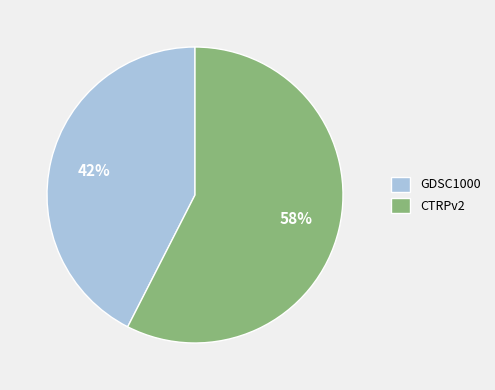

Rank the categories by value from lowest to highest.

GDSC1000, CTRPv2